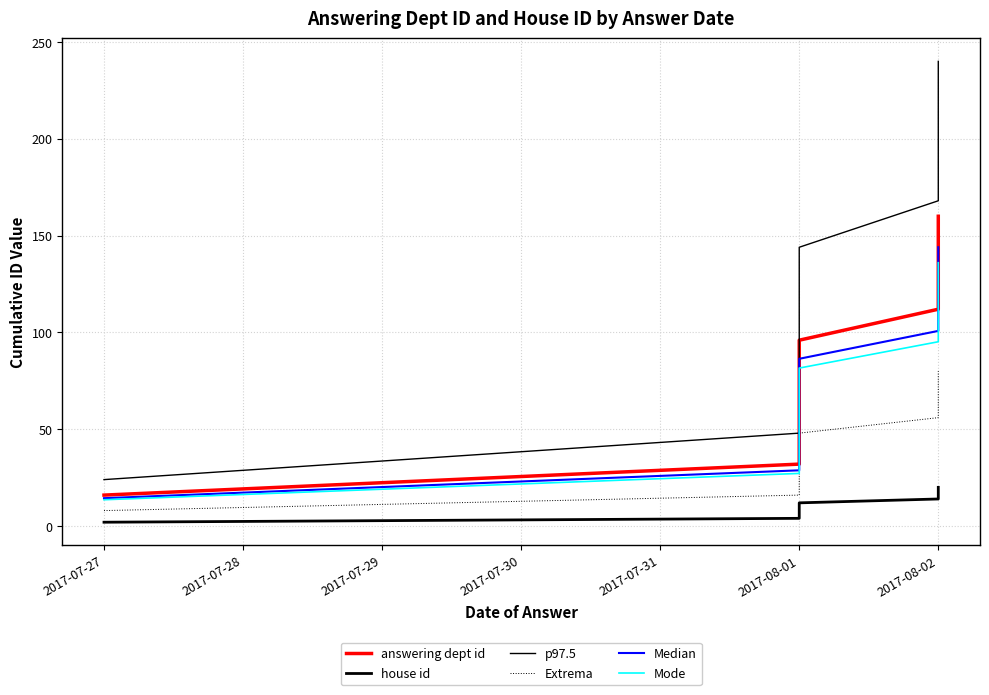

True or false: answering dept id and Extrema intersect in this chart.

False